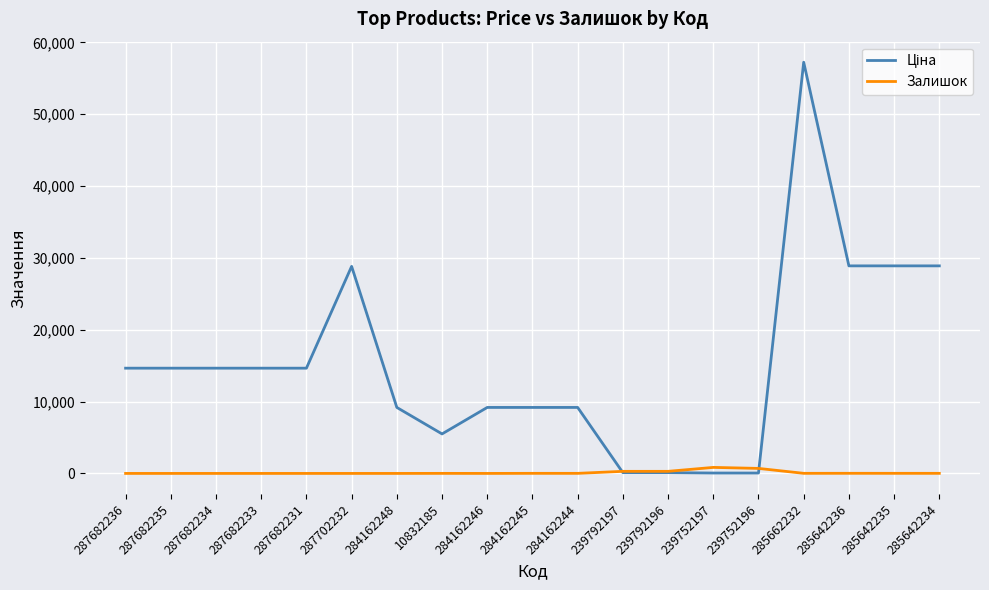

Is it true that Залишок equals 13.0 at 285642235?

True